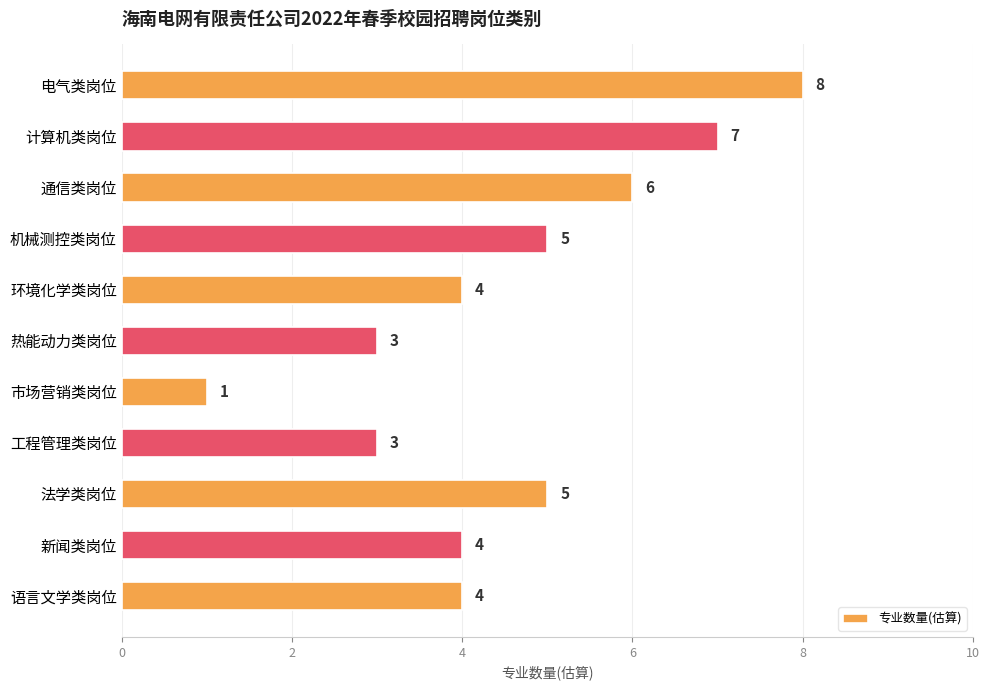

Reading top to bottom, list all the values displayed in this chart.

电气类岗位=8	计算机类岗位=7	通信类岗位=6	机械测控类岗位=5	环境化学类岗位=4	热能动力类岗位=3	市场营销类岗位=1	工程管理类岗位=3	法学类岗位=5	新闻类岗位=4	语言文学类岗位=4